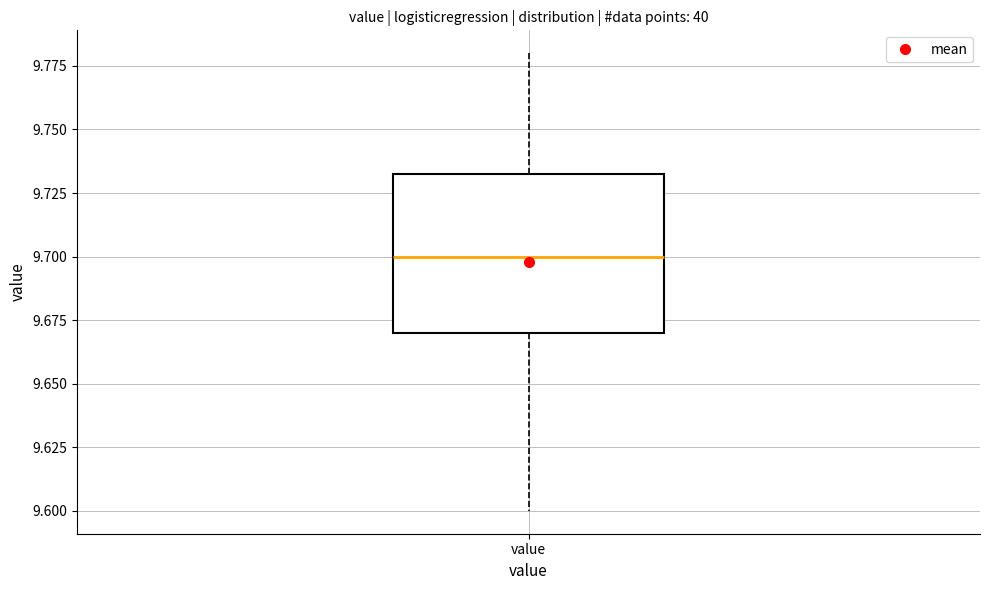

Read this box plot against the y-axis: the position of the median line, the range covered by the box, and the ends of both whiskers. The values are not printed on the chart, so give them approximately, as read against the axis.

median 9.700, box 9.670 to 9.735, whiskers 9.600 to 9.780